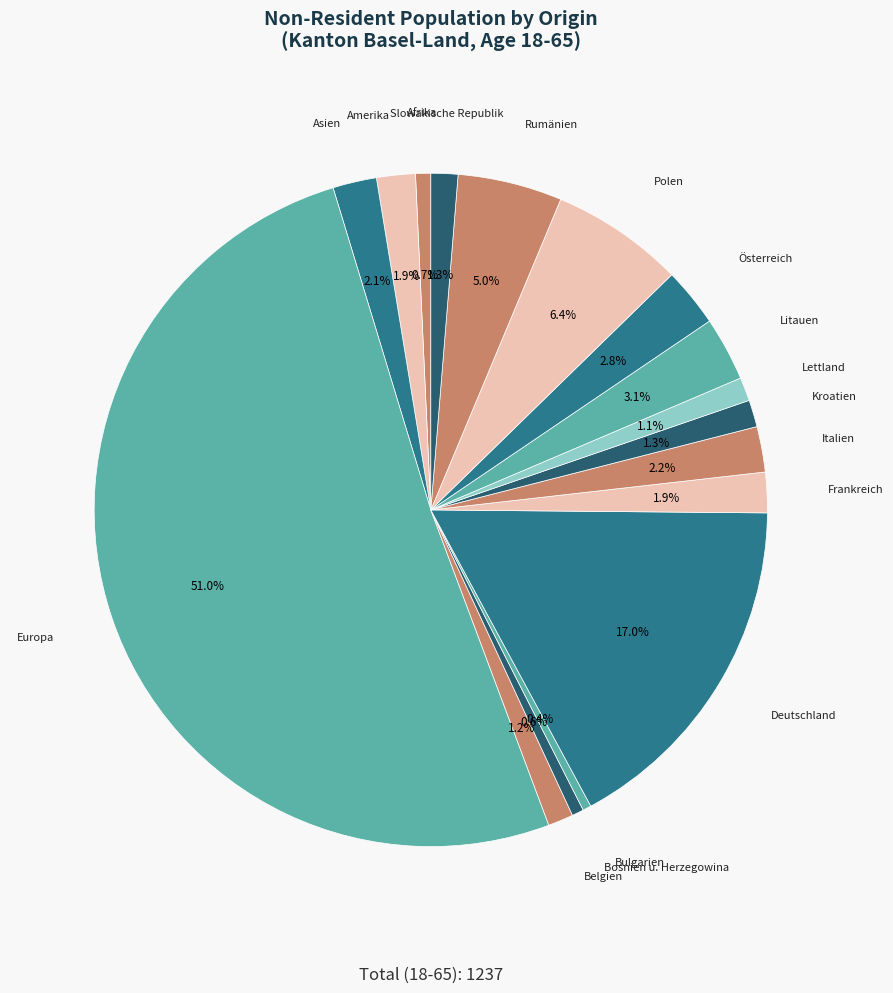

Count the number of slices in the pie.

17